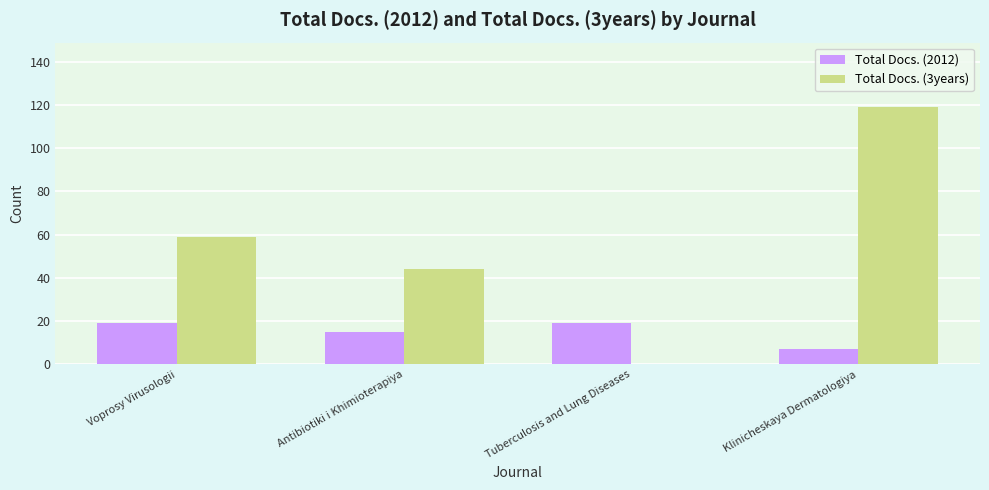

Count the Total Docs. (3years) values in the range 44 to 119.

3